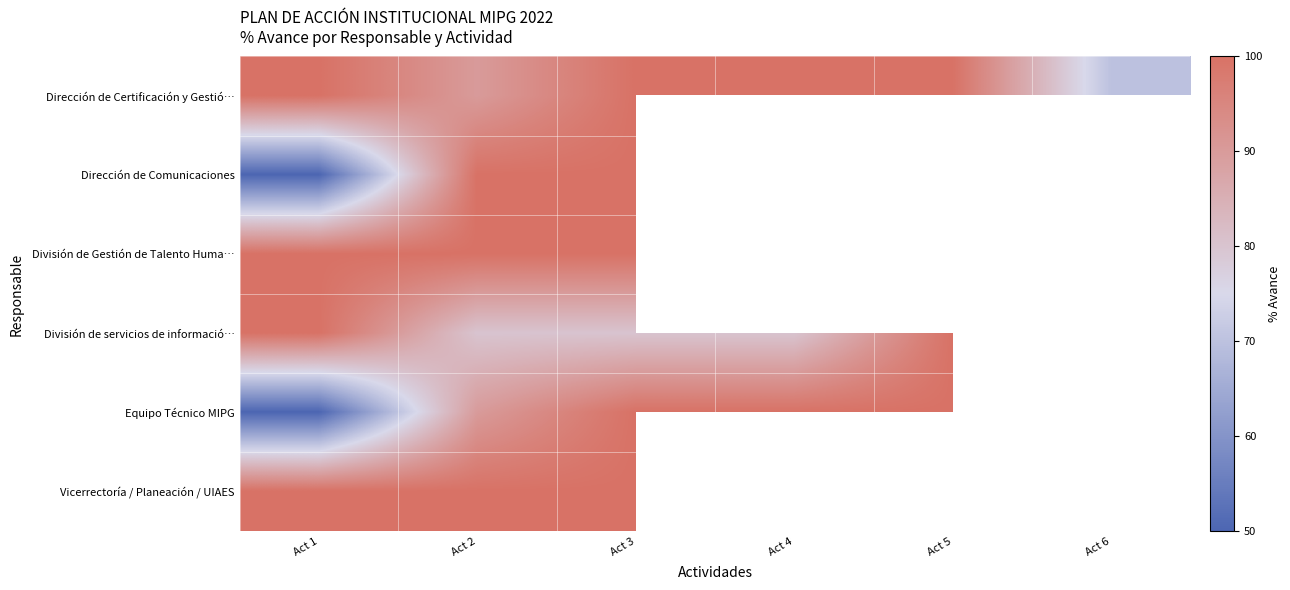

The Equipo Técnico MIPG series shows 100.0 at Act 4. True or false?

True